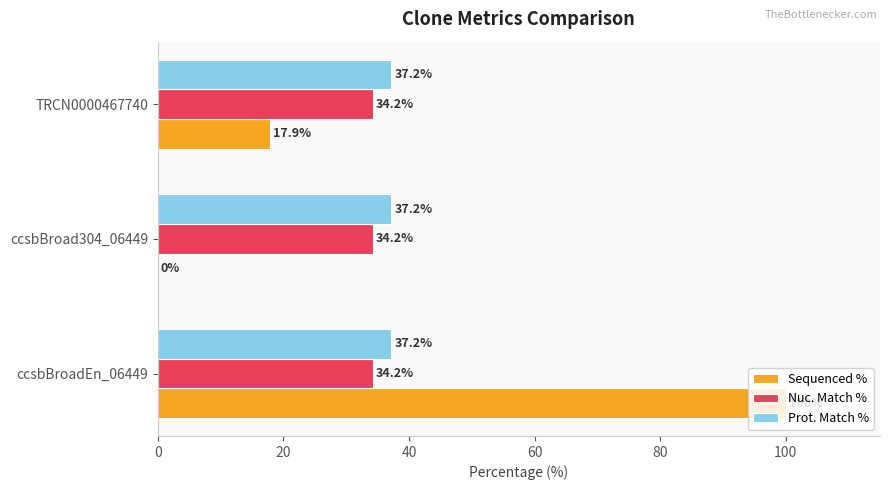

What are all the series names shown in the legend?

Sequenced %, Nuc. Match %, Prot. Match %